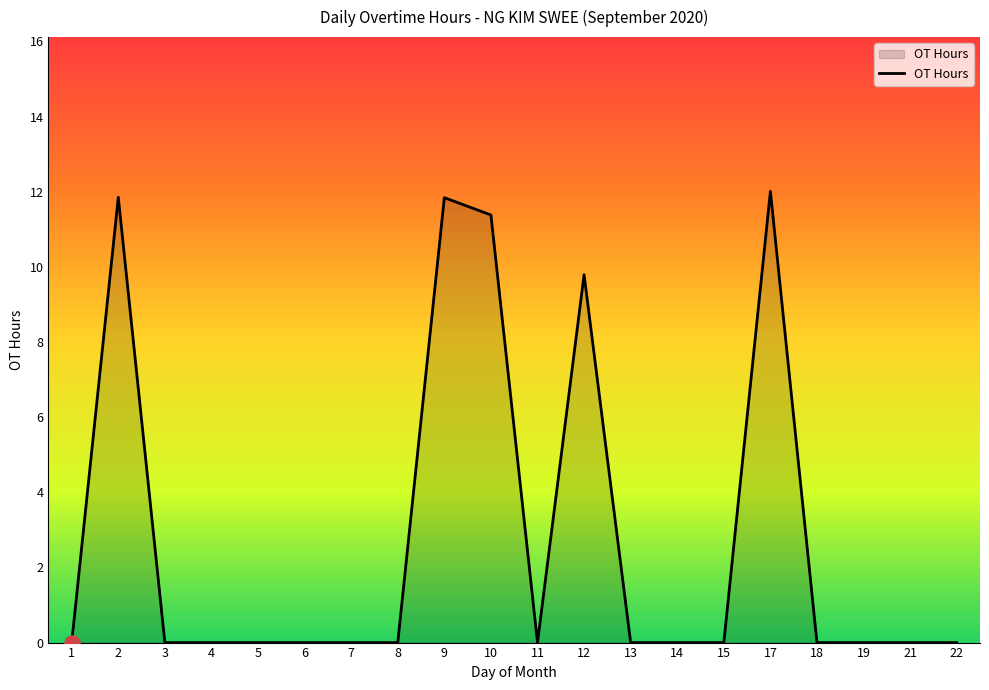

Which has a higher value, 5 or 10?

10